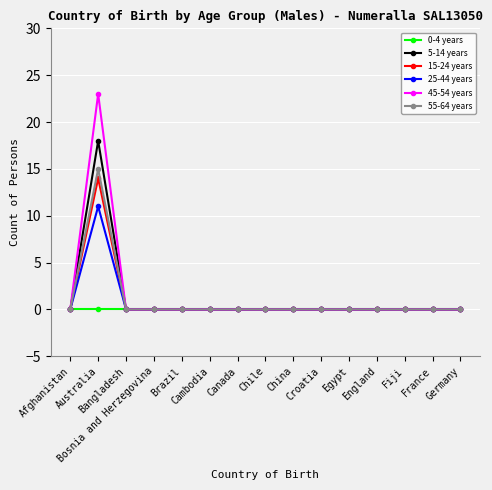

At how many categories does at least one series exceed 21?

1